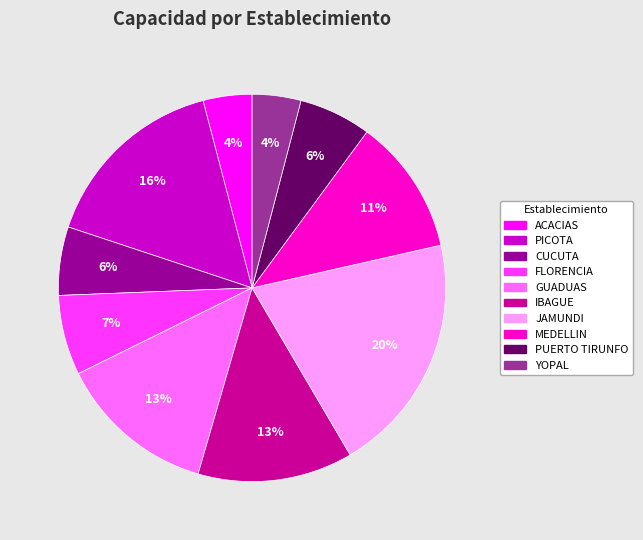

Between PICOTA and GUADUAS, which is larger?

PICOTA